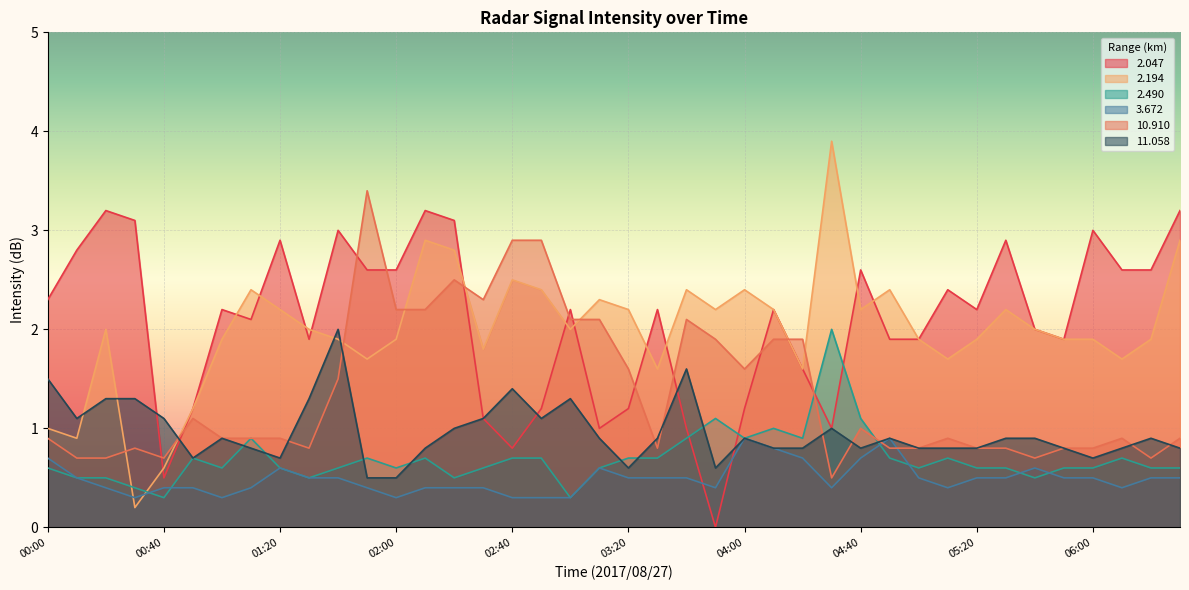

What is the average value of the   2.047 series?

2.1